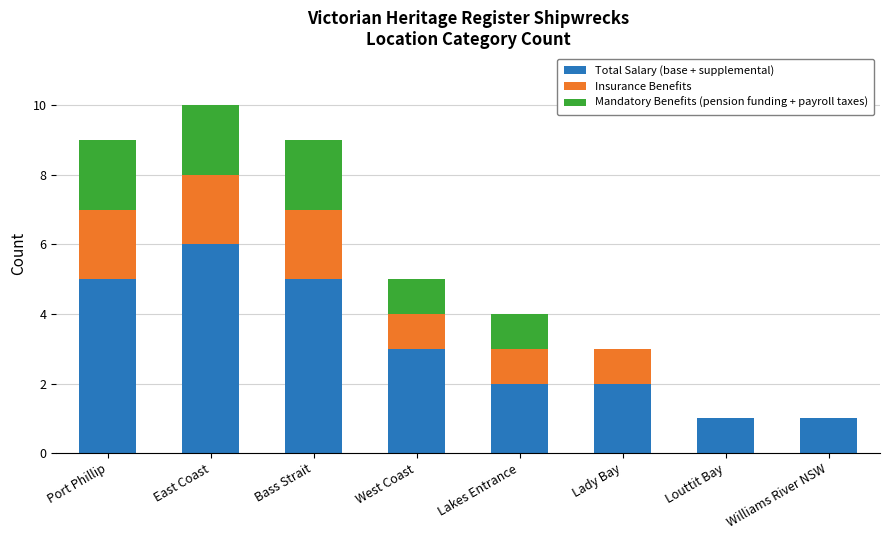

At which category is the sum across all series the highest?

East Coast